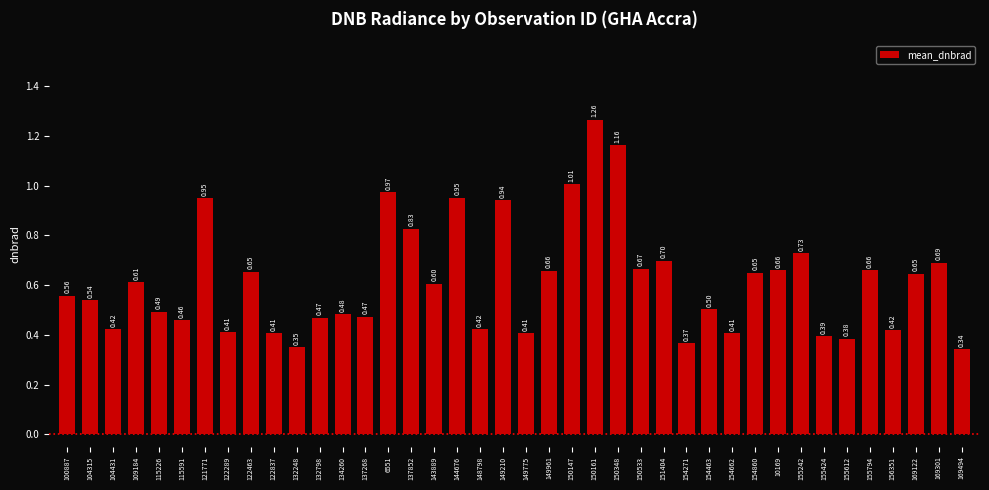

What is the label of the 11th bar from the right?

154662